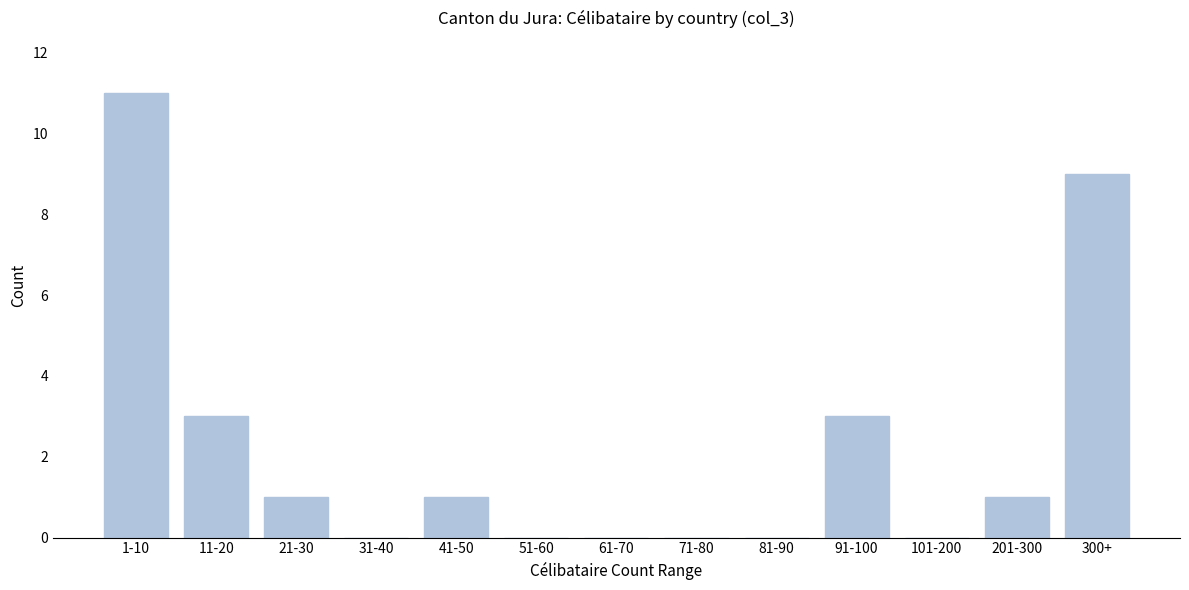

Reading left to right, list all the values displayed in this chart.

1-10=11	11-20=3	21-30=1	31-40=0	41-50=1	51-60=0	61-70=0	71-80=0	81-90=0	91-100=3	101-200=0	201-300=1	300+=9